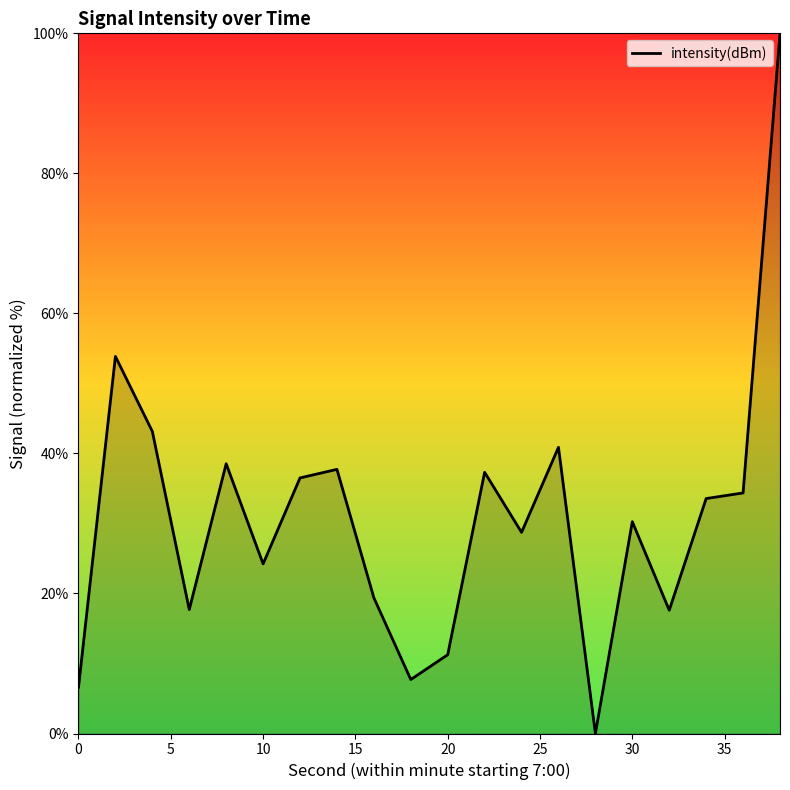

What is the difference between the maximum and minimum values?

100.0